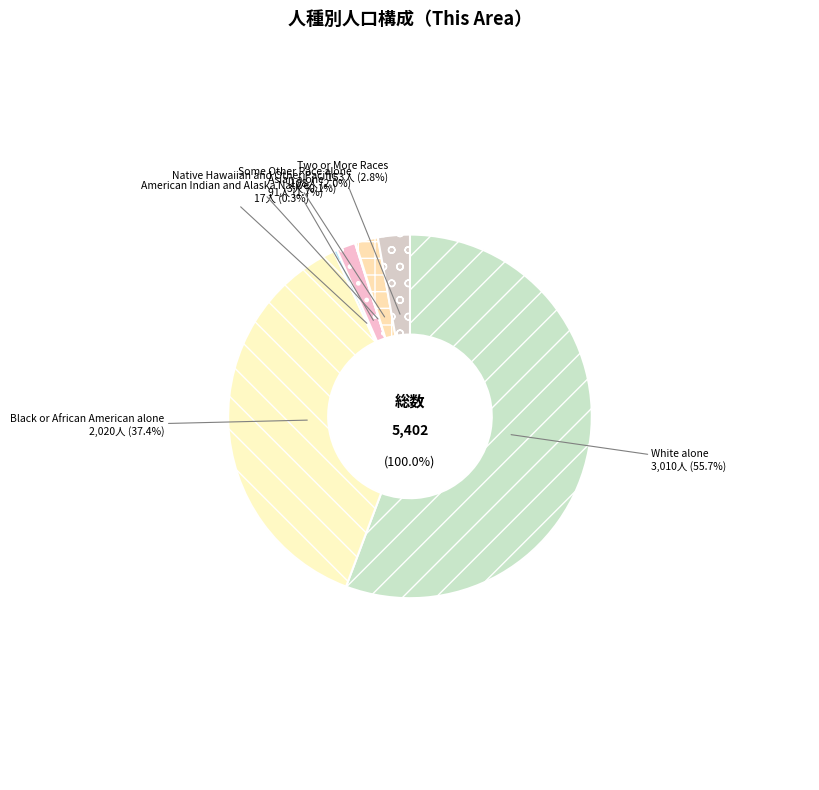

Is there any slice that represents more than half of the pie?

Yes